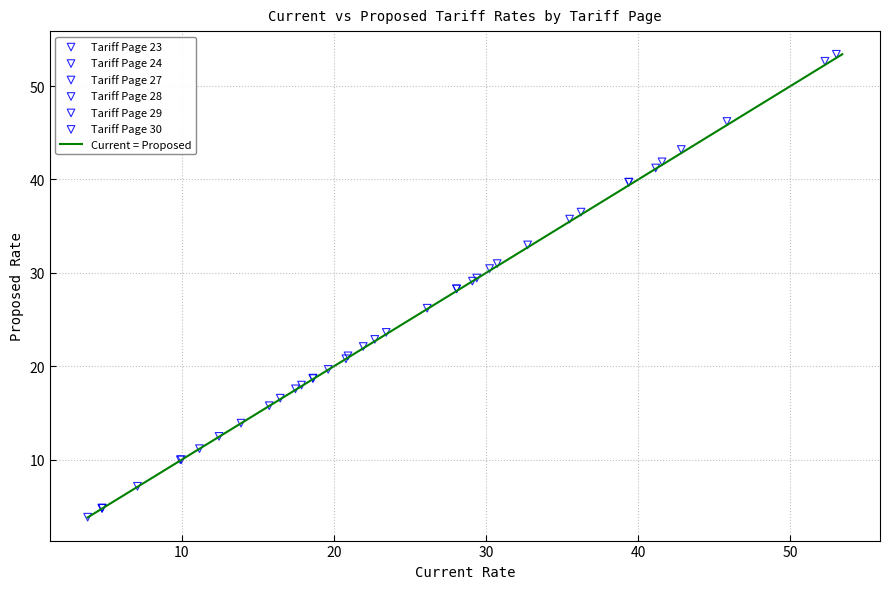

Which series contains the lowest Y value?

Tariff Page 29